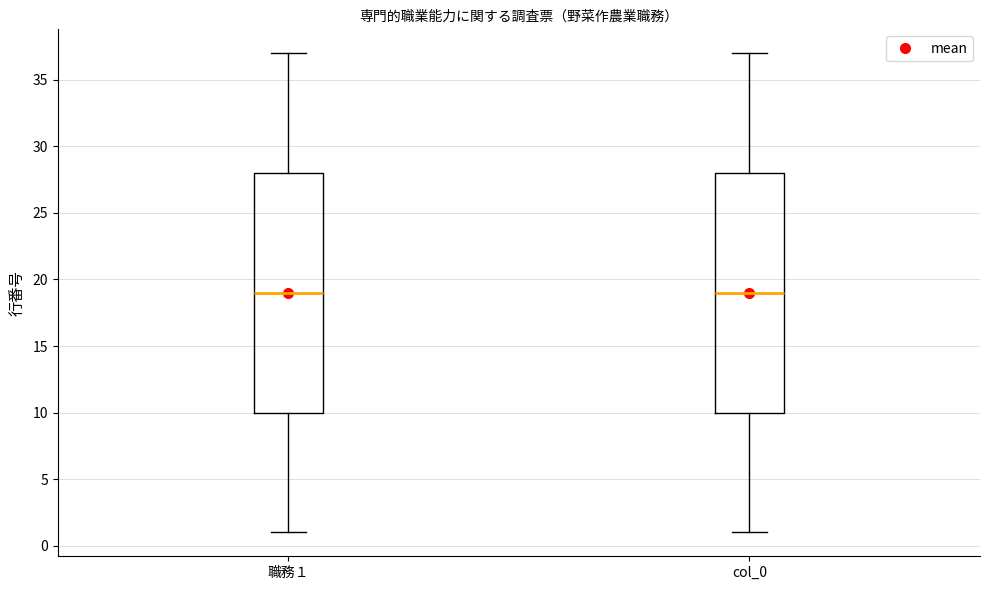

Where is the upper edge of the box for col_0 on the y-axis? The values are not printed on the chart, so give them approximately, as read against the axis.

28